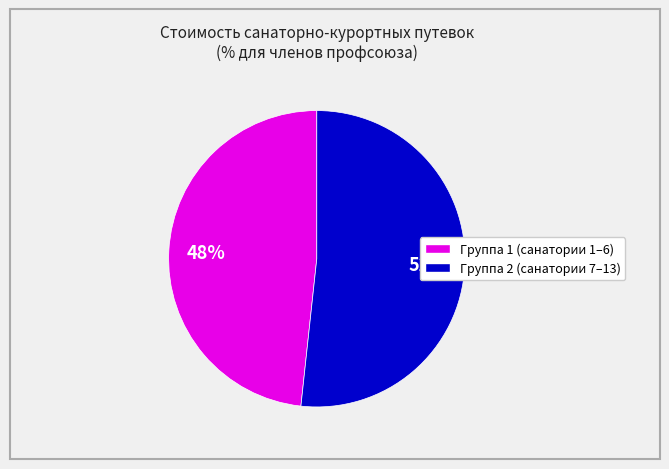

Is there any slice that represents more than half of the pie?

Yes